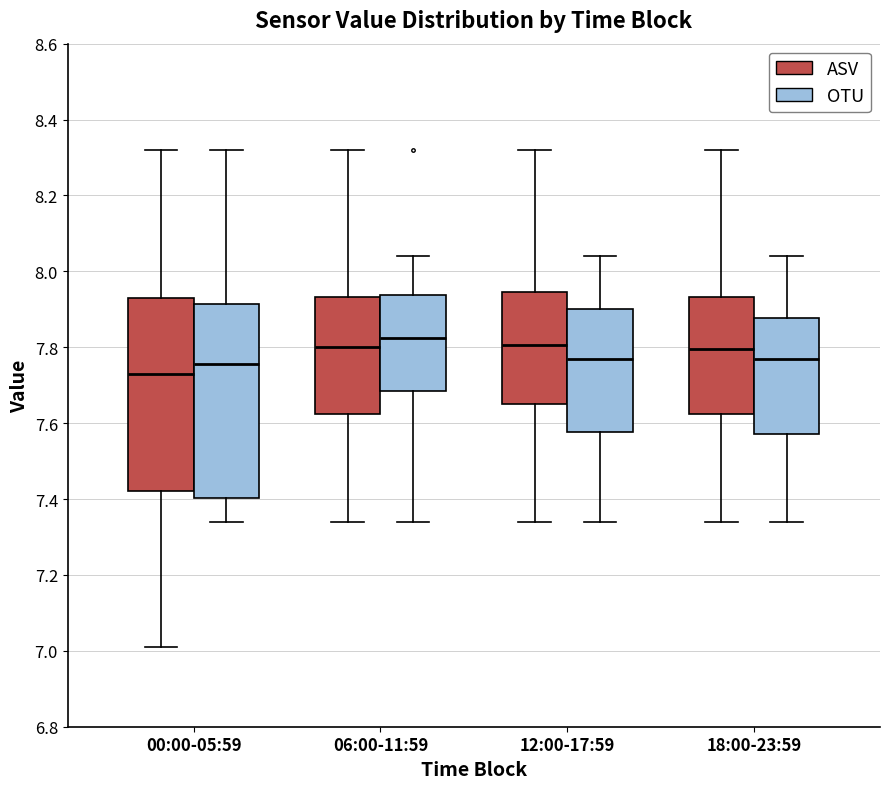

Reading left to right, transcribe this box plot: for each box, give where its median line is, the range the box spans, and where its two whiskers end, as read against the y-axis. The values are not printed on the chart, so give them approximately, as read against the axis.

00:00-05:59 (ASV): median 7.74, box 7.42 to 7.94, whiskers 7.02 to 8.32
00:00-05:59 (OTU): median 7.76, box 7.40 to 7.92, whiskers 7.34 to 8.32
06:00-11:59 (ASV): median 7.80, box 7.62 to 7.94, whiskers 7.34 to 8.32
06:00-11:59 (OTU): median 7.82, box 7.68 to 7.94, whiskers 7.34 to 8.04
12:00-17:59 (ASV): median 7.80, box 7.66 to 7.94, whiskers 7.34 to 8.32
12:00-17:59 (OTU): median 7.78, box 7.58 to 7.90, whiskers 7.34 to 8.04
18:00-23:59 (ASV): median 7.80, box 7.62 to 7.94, whiskers 7.34 to 8.32
18:00-23:59 (OTU): median 7.78, box 7.58 to 7.88, whiskers 7.34 to 8.04